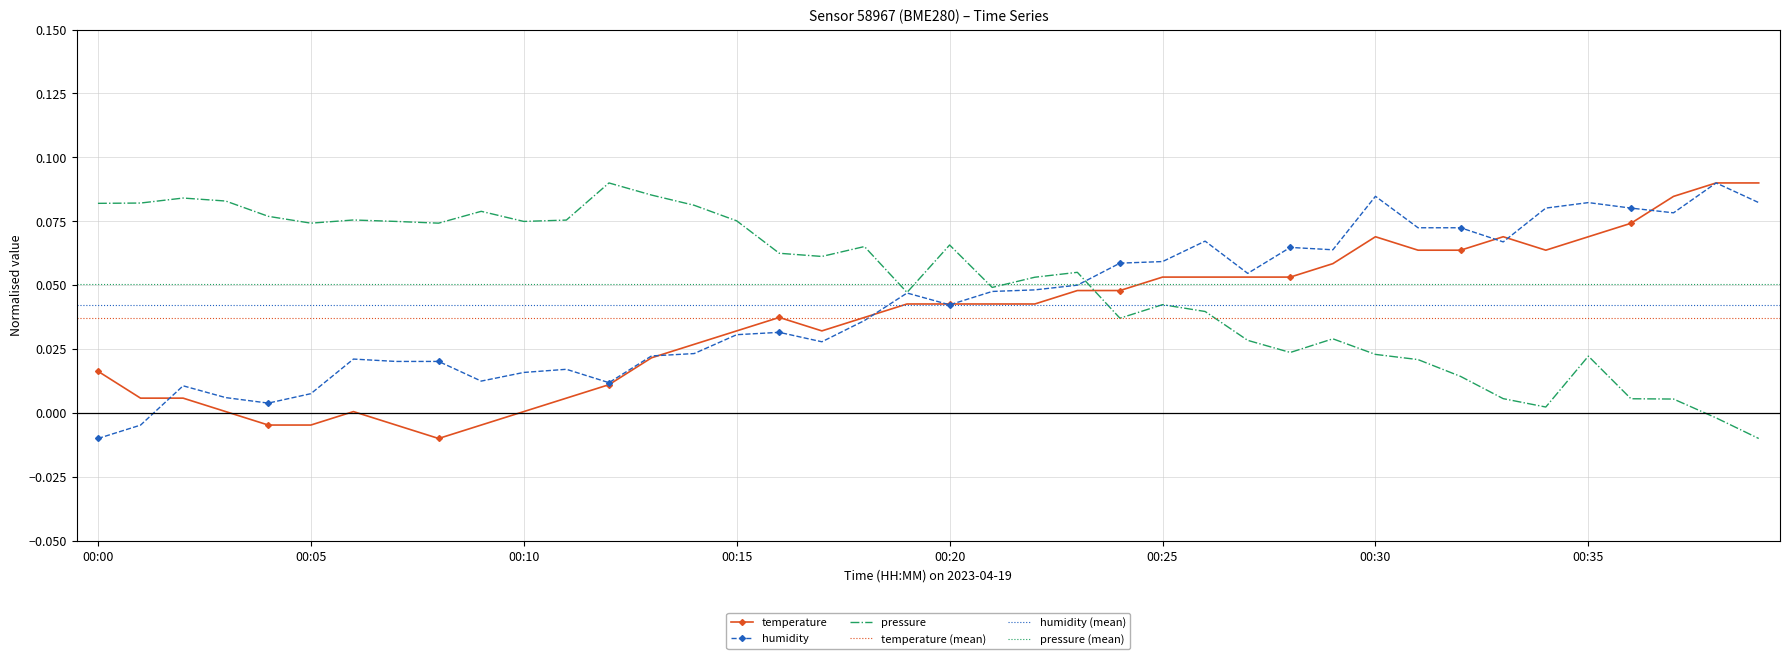

True or false: pressure_norm has more than 2 interior local peaks.

True